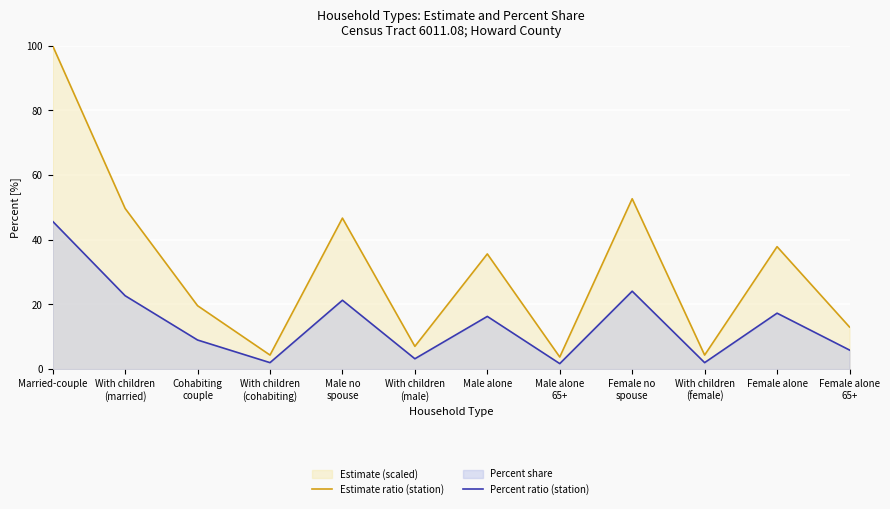

What is the maximum value for Estimate ratio (station)?

100.0